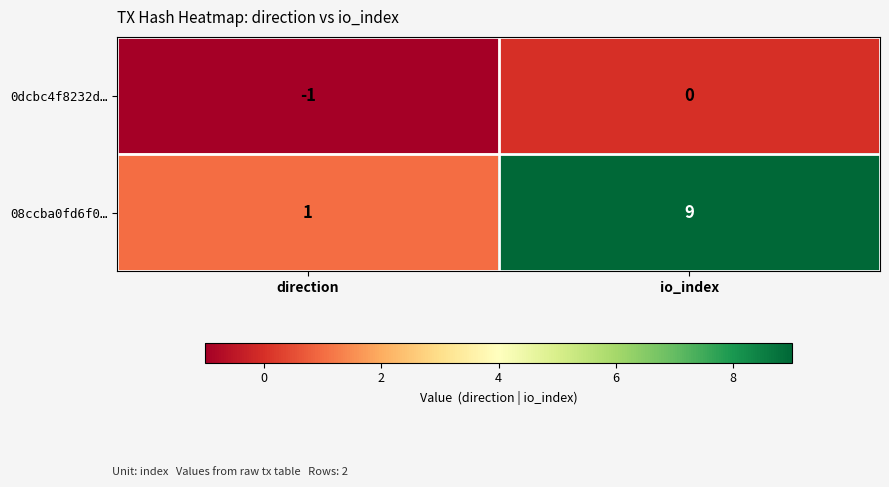

What is the spread (max minus min) of values at direction?

2